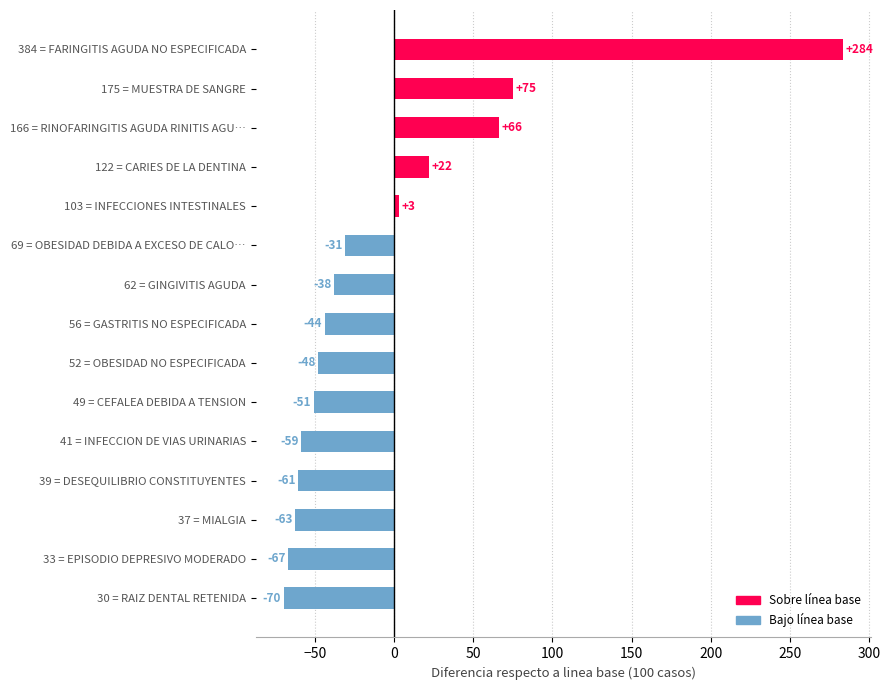

What is the approximate value at 33 = EPISODIO DEPRESIVO MODERADO, to the nearest 10?

-70